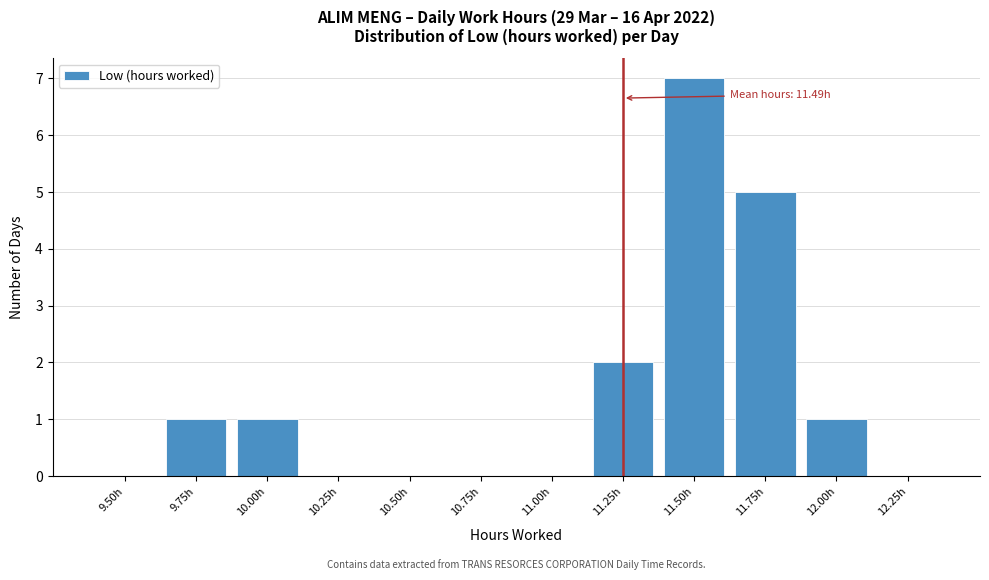

Reading left to right, extract all data points from this chart.

9.50h=0	9.75h=1	10.00h=1	10.25h=0	10.50h=0	10.75h=0	11.00h=0	11.25h=2	11.50h=7	11.75h=5	12.00h=1	12.25h=0